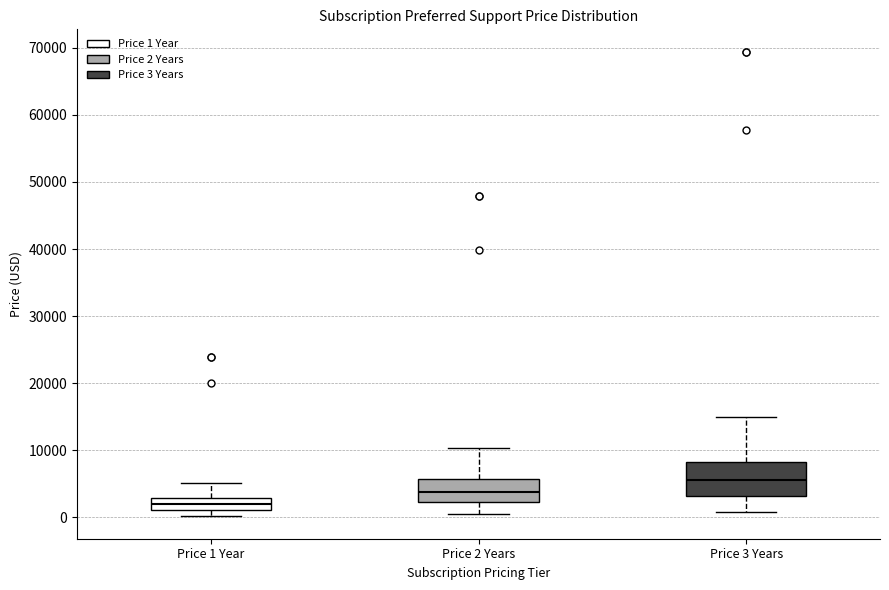

Where does the upper whisker of the box for Price 1 Year end on the y-axis? The values are not printed on the chart, so give them approximately, as read against the axis.

5000